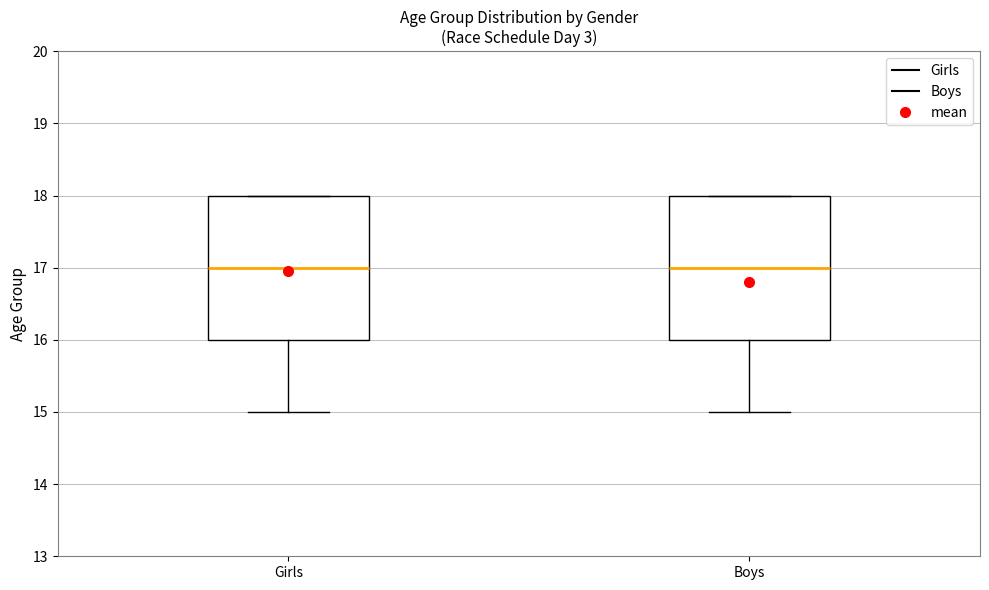

Reading left to right, read every box against the y-axis: the position of its median line, the range the box covers, and the ends of its whiskers. The values are not printed on the chart, so give them approximately, as read against the axis.

Girls: median 17, box 16 to 18, whiskers 15 to 18
Boys: median 17, box 16 to 18, whiskers 15 to 18